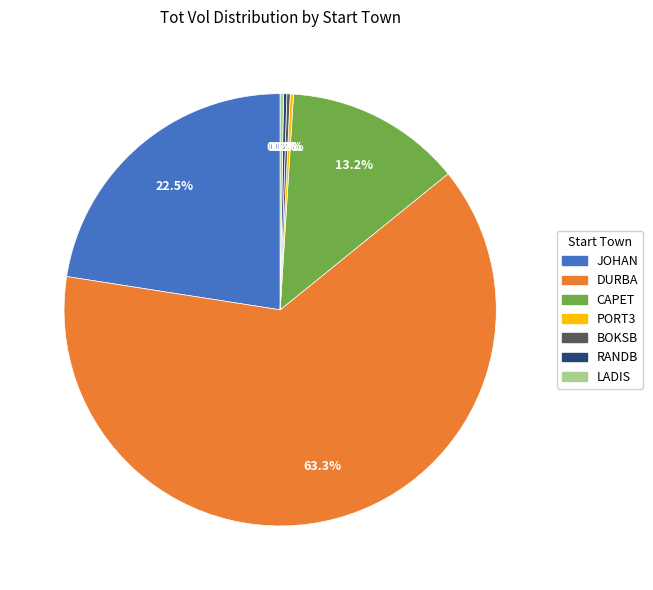

Which slice is the largest?

DURBA